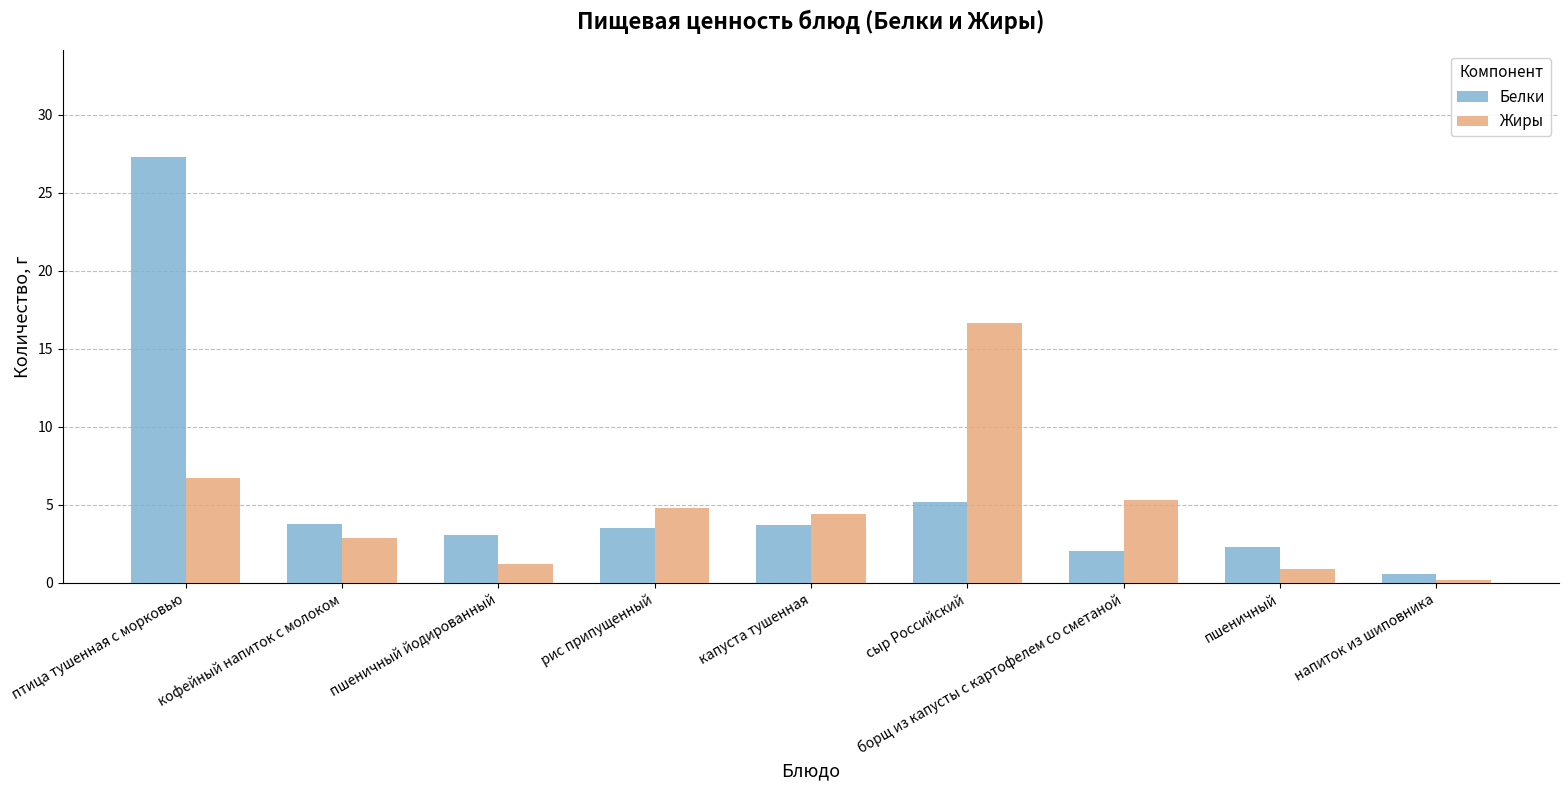

What is the total value across all series at напиток из шиповника?

0.8